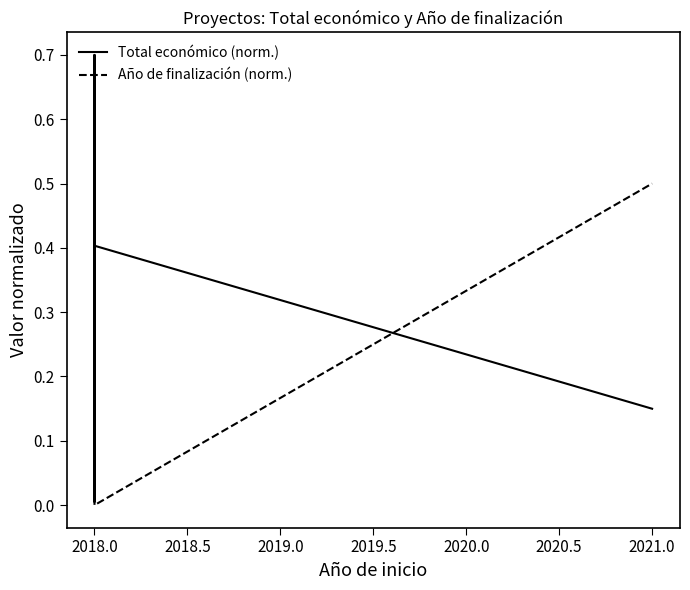

The Total económico (norm.) series shows 0.2 at 2021.0. True or false?

False